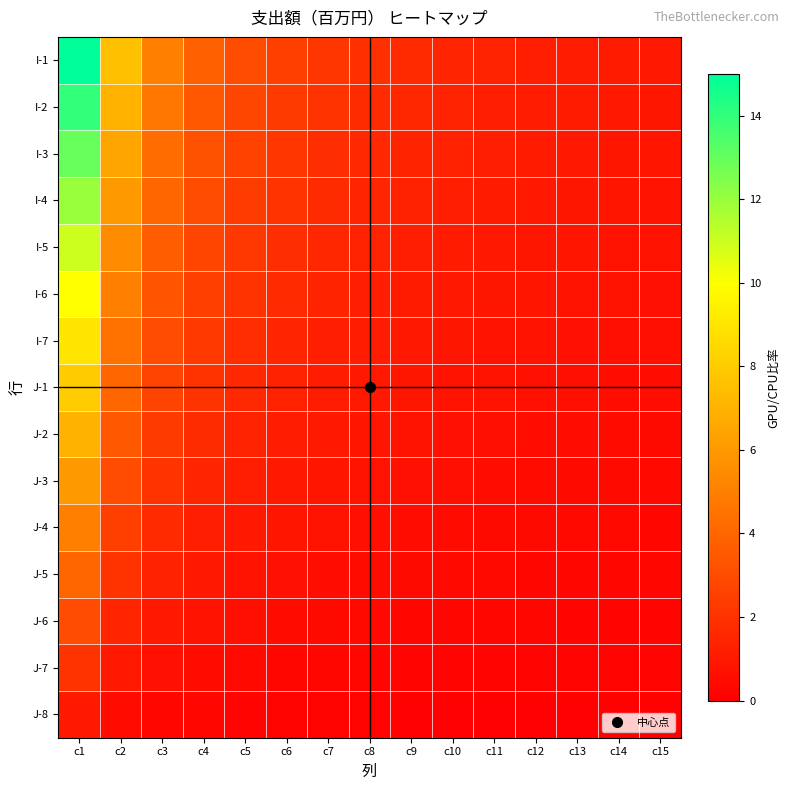

Rank the series by their maximum value, from highest to lowest.

I-1, I-2, I-3, I-4, I-5, I-6, I-7, J-1, J-2, J-3, J-4, J-5, J-6, J-7, J-8